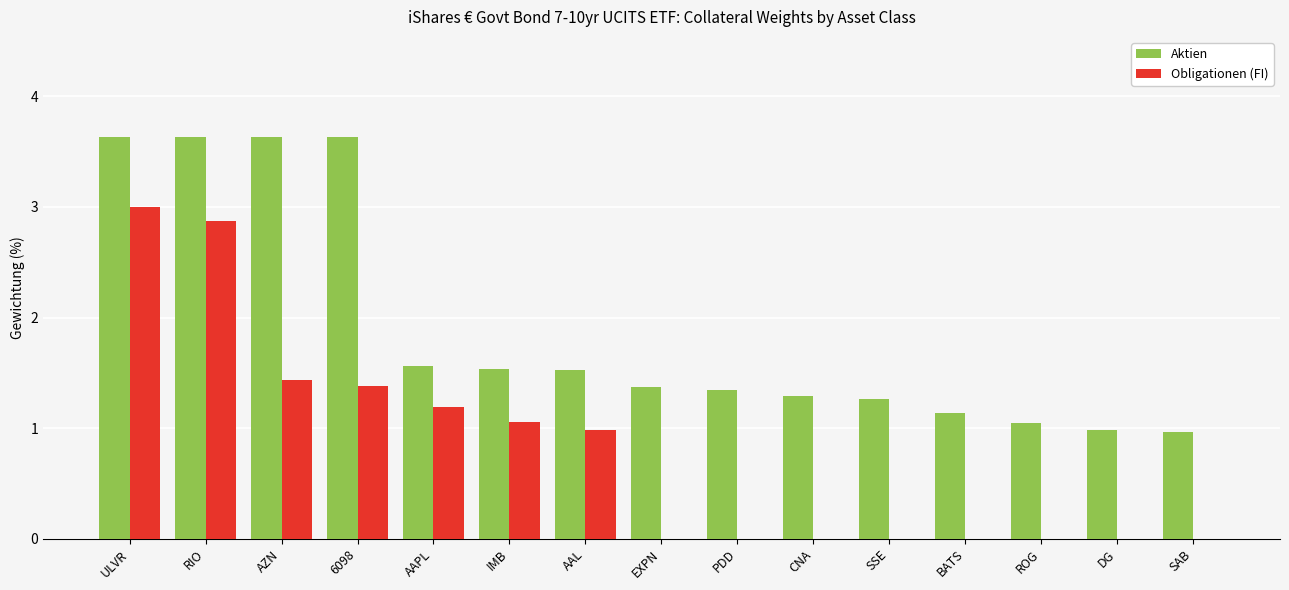

At which category is the sum across all series the highest?

ULVR